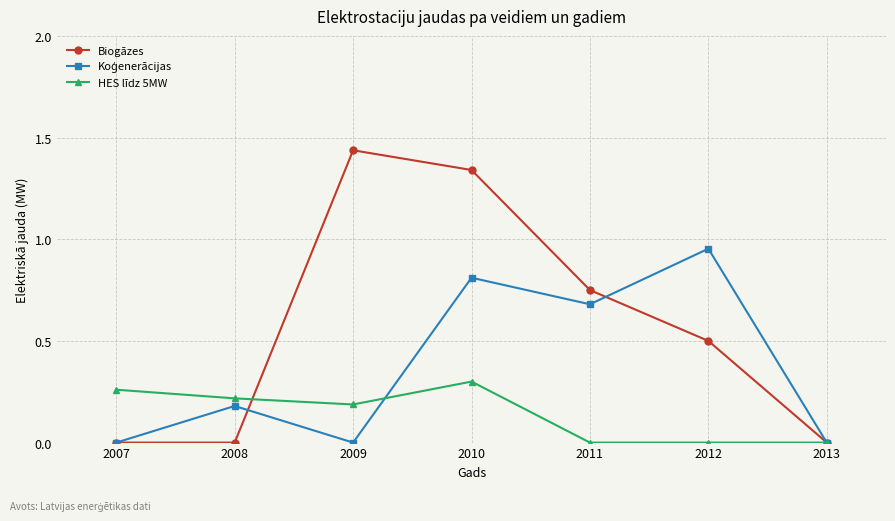

Does the chart display data point markers on the line(s)?

Yes